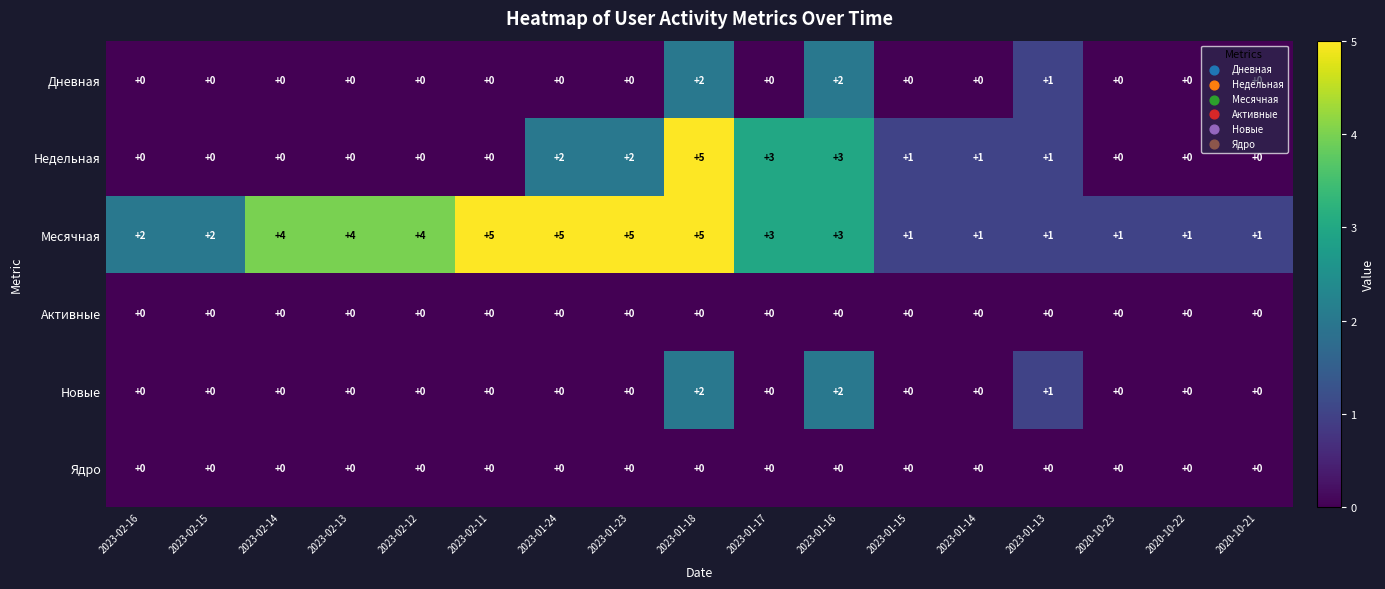

What is the maximum value for Месячная?

5